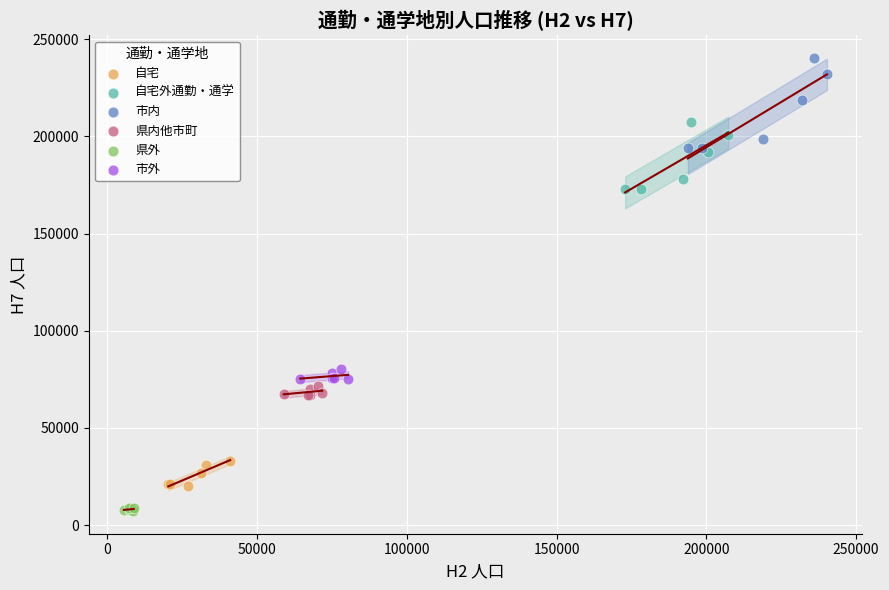

Which series contains the lowest Y value?

県外